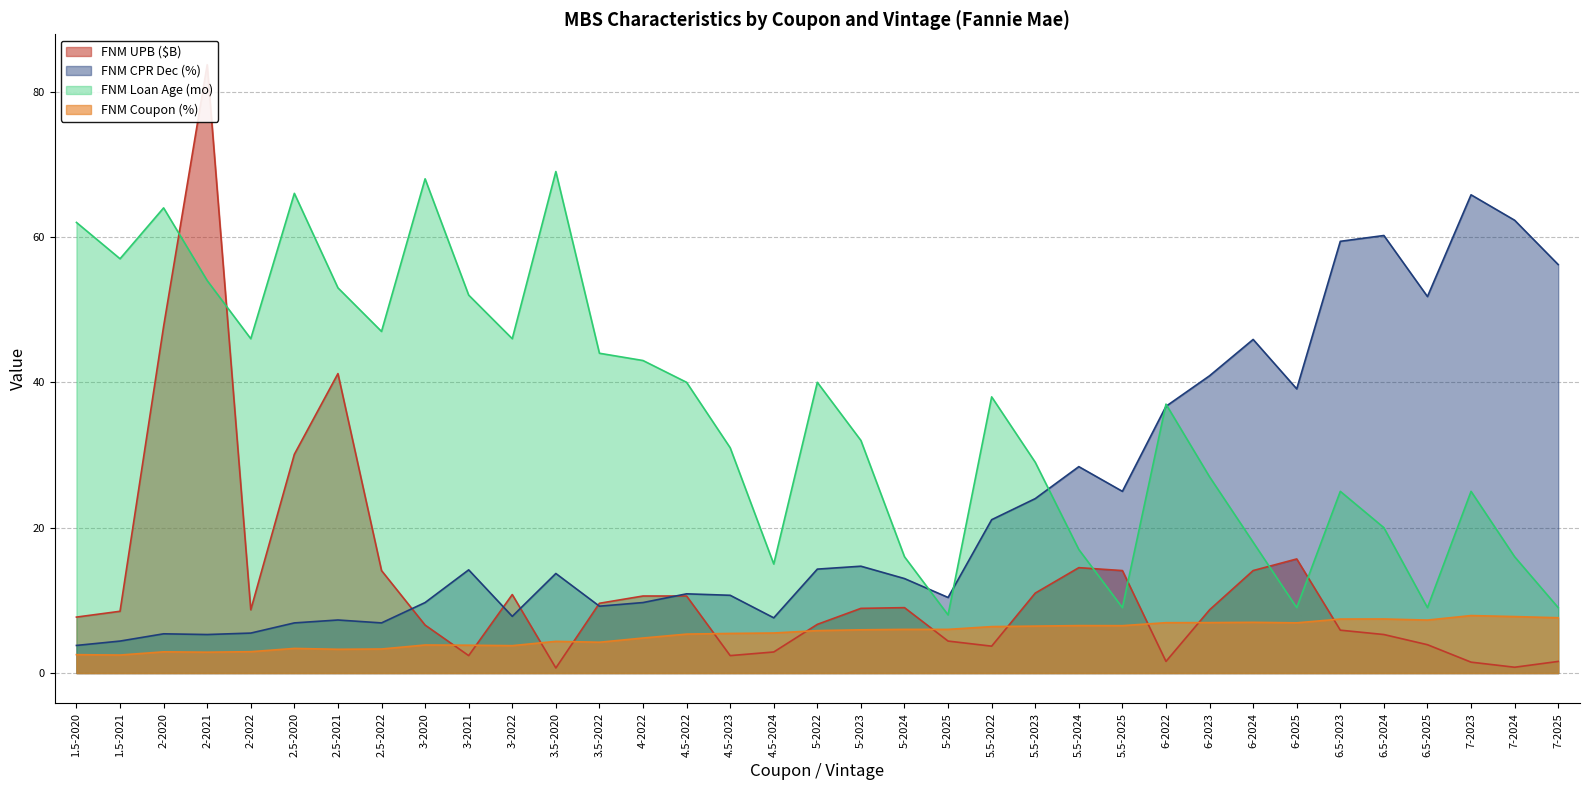

At which label is FNM CPR Dec (%) closest to 34?

6-2022